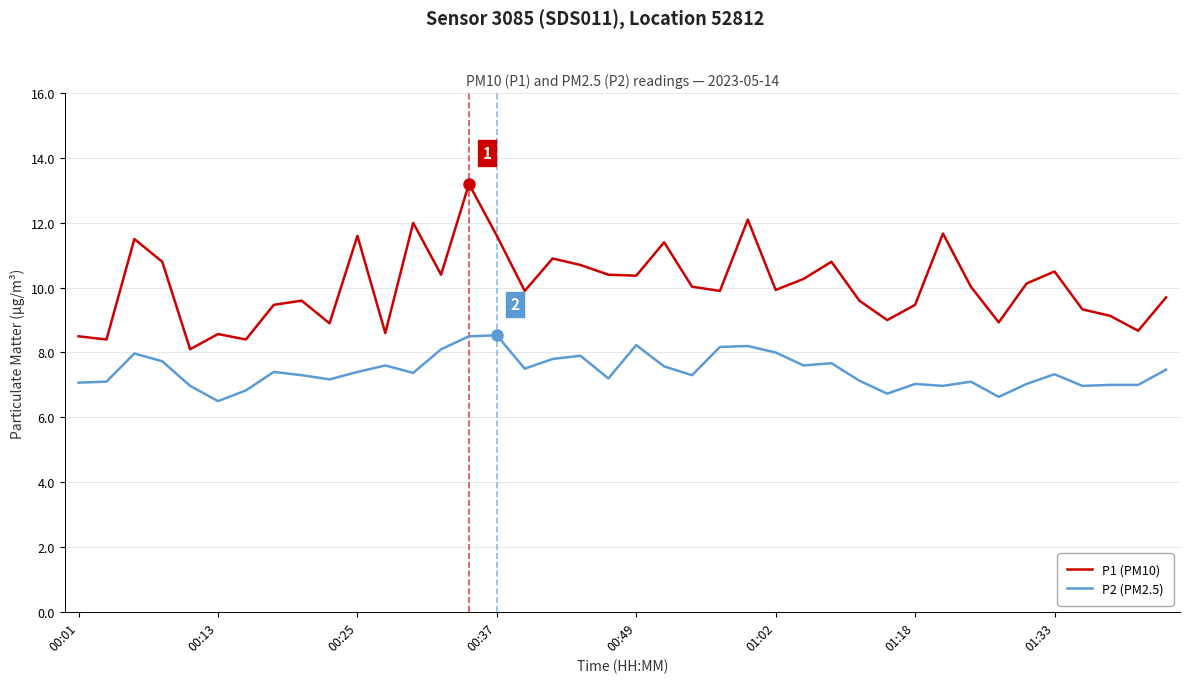

How many interior local peaks does the P1 (PM10) series have?

12